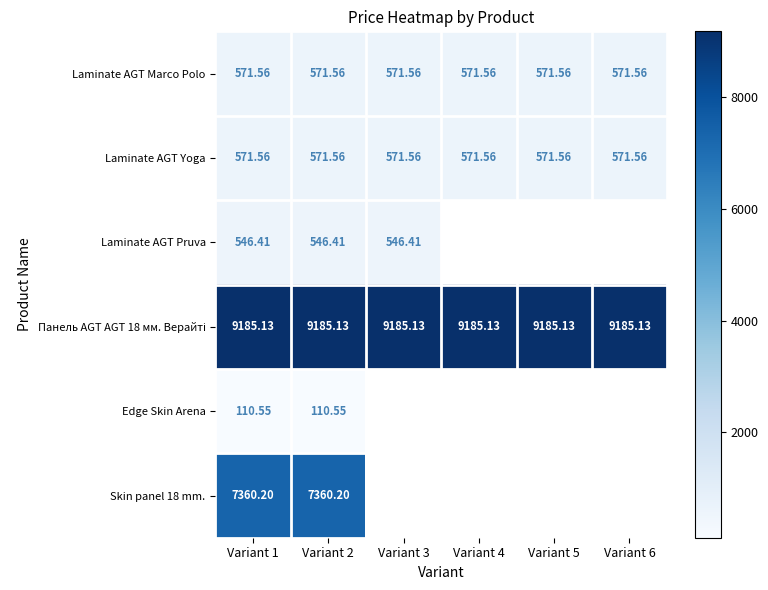

Which series has the largest total across all categories?

Панель AGT AGT 18 мм. Верайті